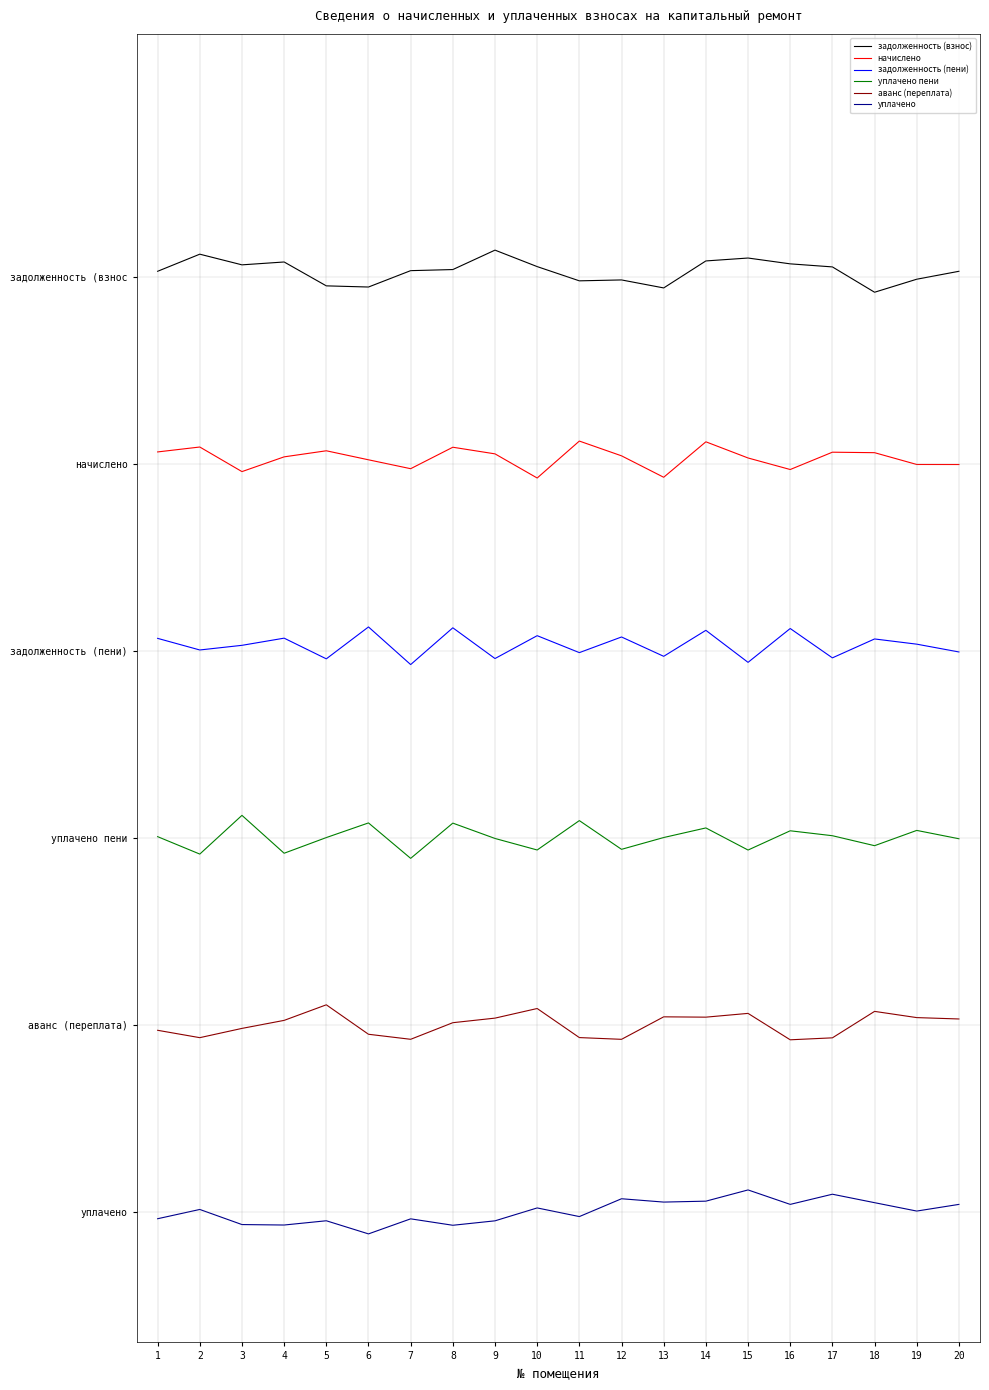

At 8, list the series in order from largest to smallest.

задолженность (взнос), начислено, задолженность (пени), уплачено пени, аванс (переплата), уплачено